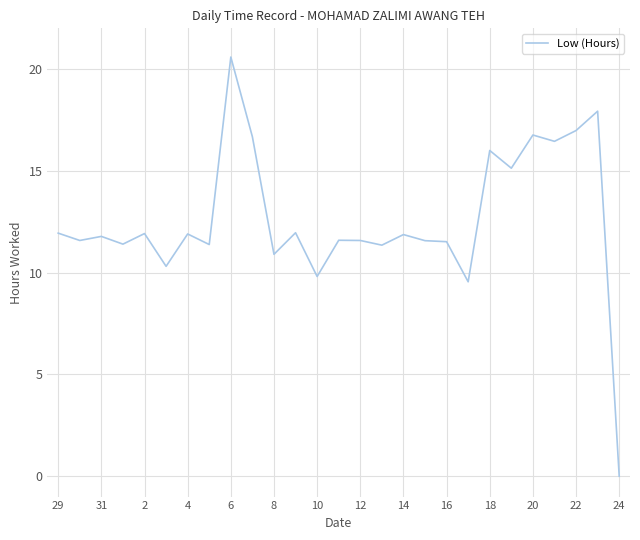

Count the number of data series in this chart.

1